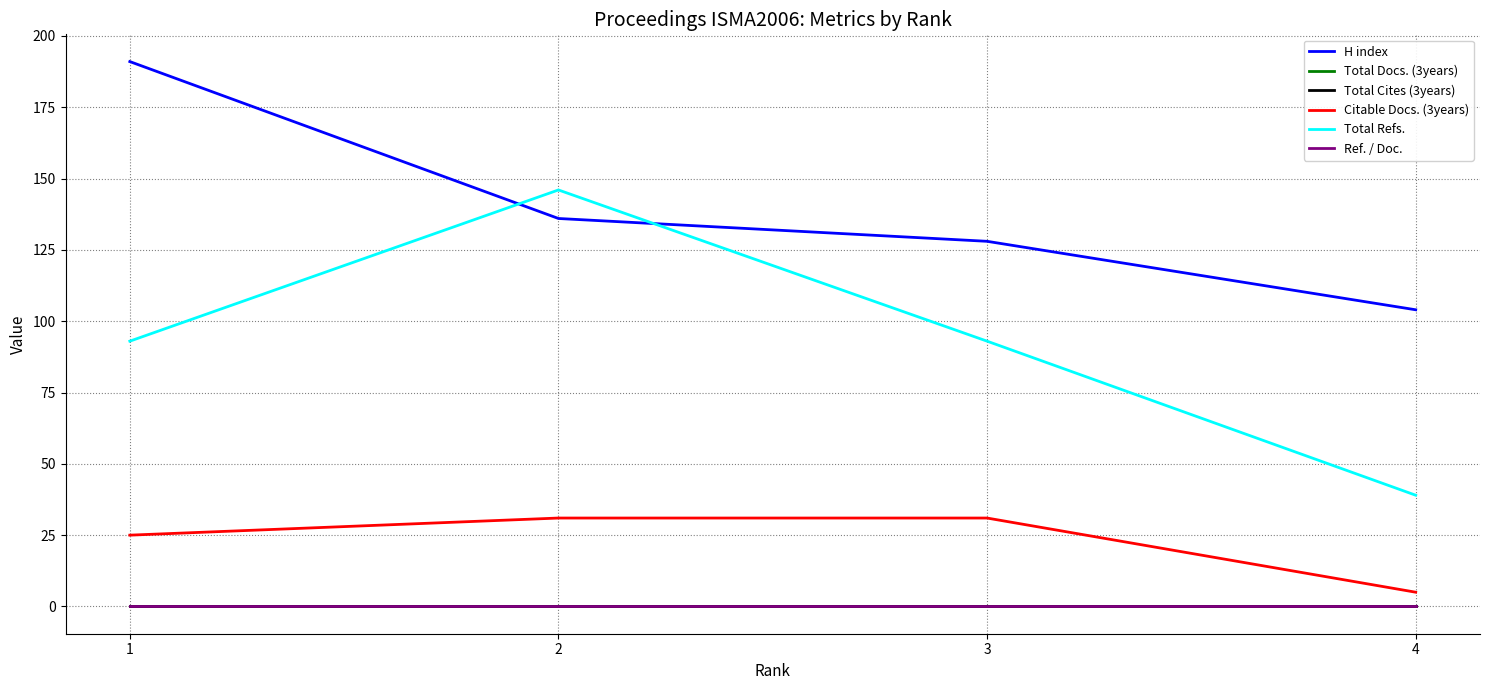

Does the chart display data point markers on the line(s)?

No